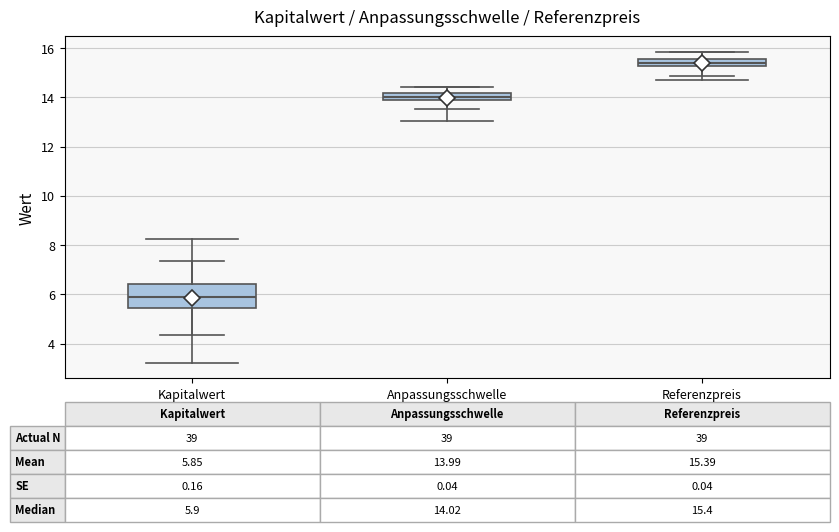

Which box's median line is the highest?

Referenzpreis